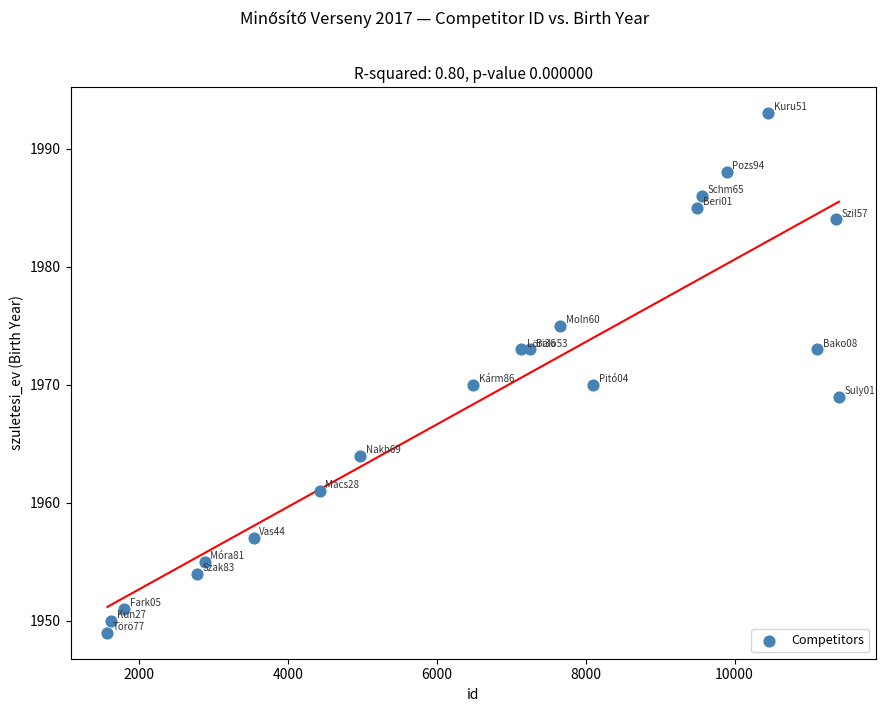

What is the range of Y values (max minus min)?

44